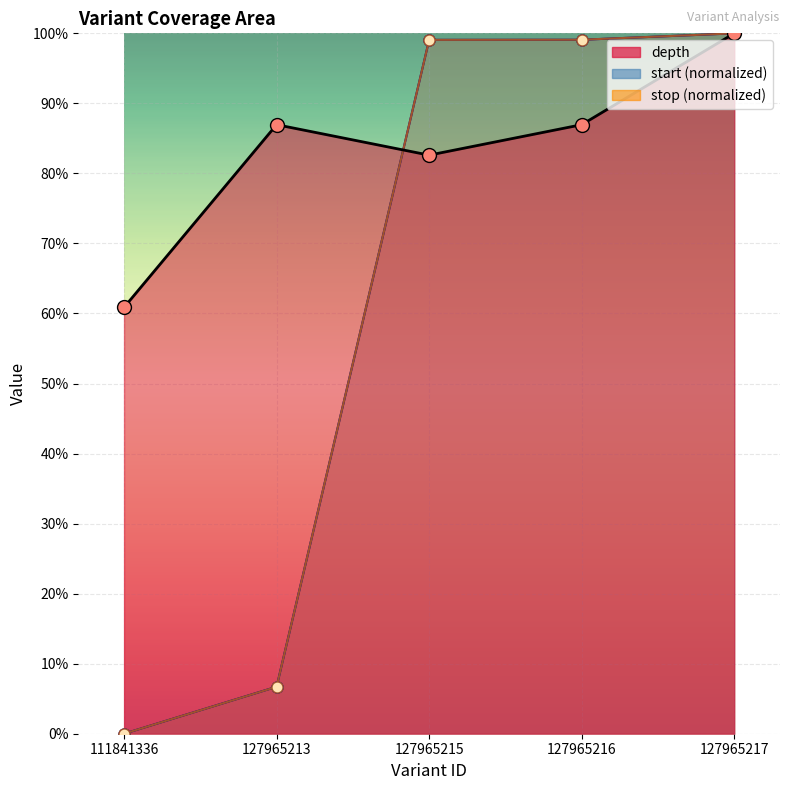

Which series has the largest range (max minus min)?

start